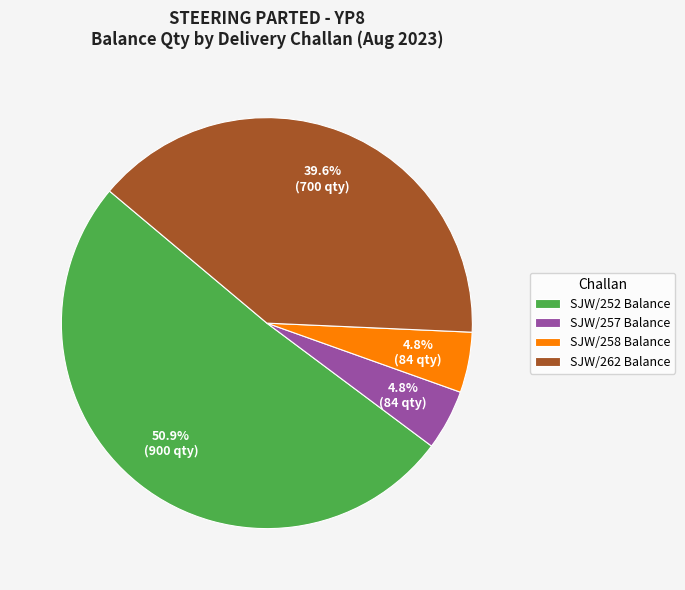

To the nearest percent, what percentage of the pie is SJW/252 Balance?

51%